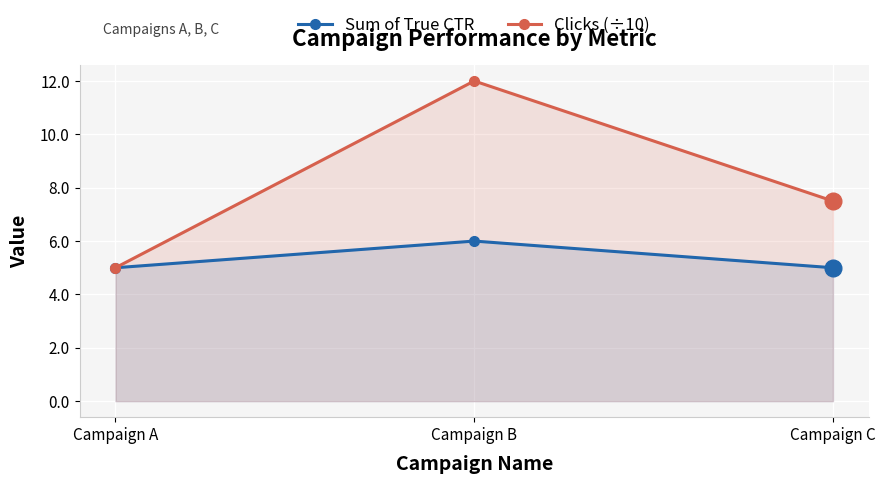

What is the difference between the Clicks (÷10) values at Campaign B and Campaign A?

7.0